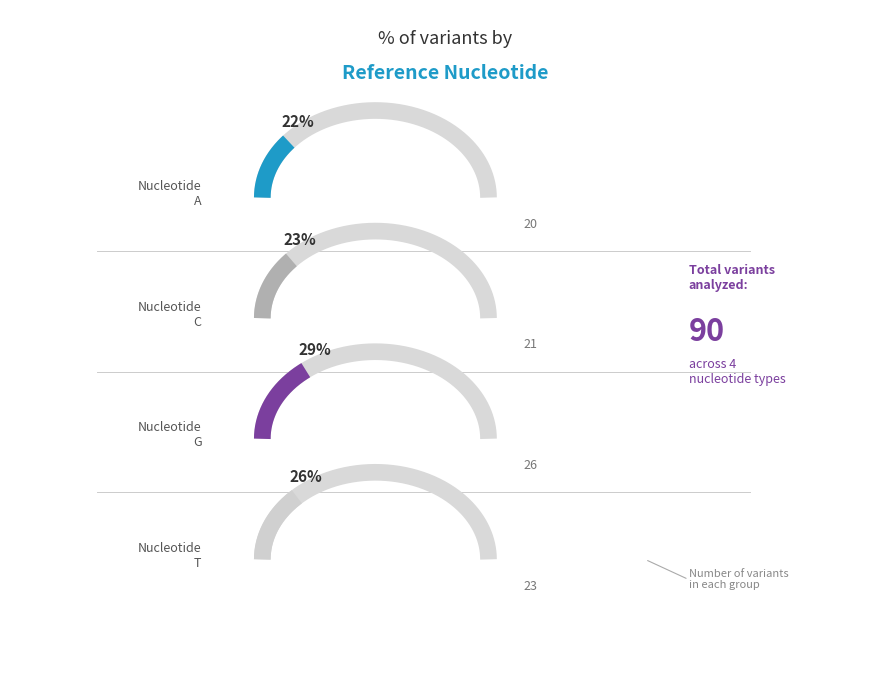

Count the number of slices in the pie.

4